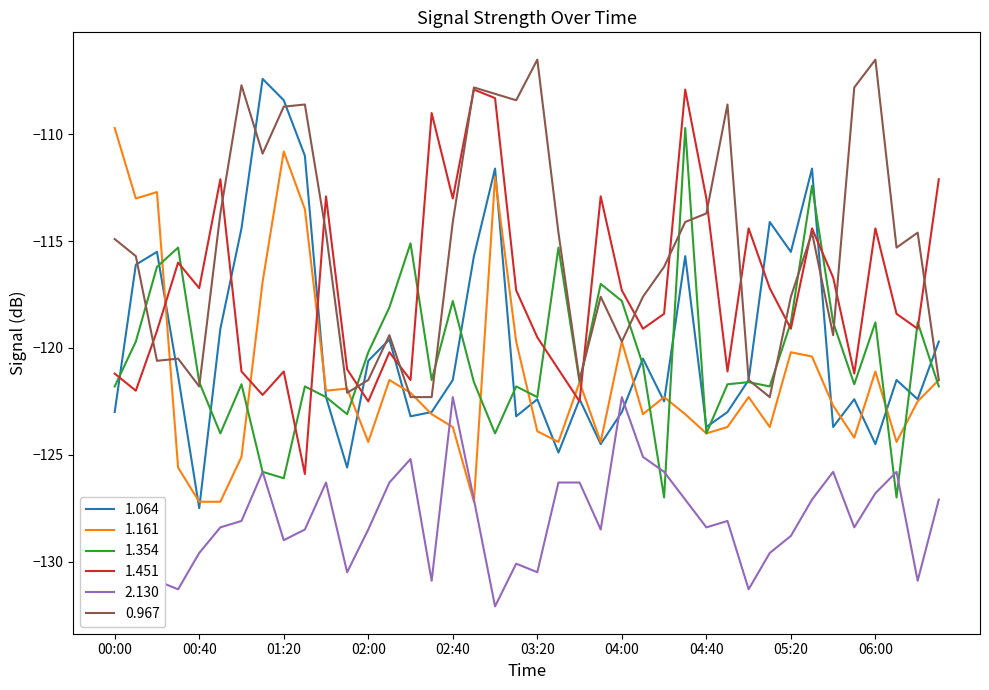

True or false: 0.967 and 2.130 intersect in this chart.

False